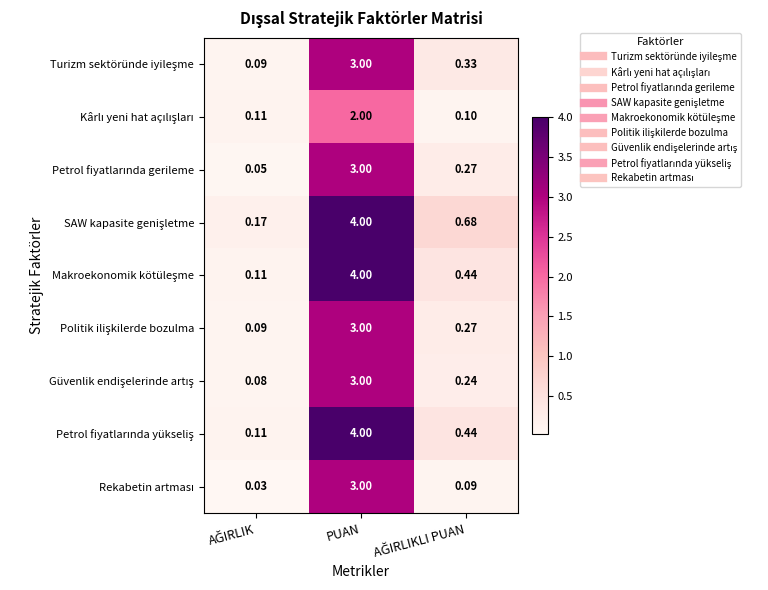

At which category is the sum across all series the highest?

PUAN